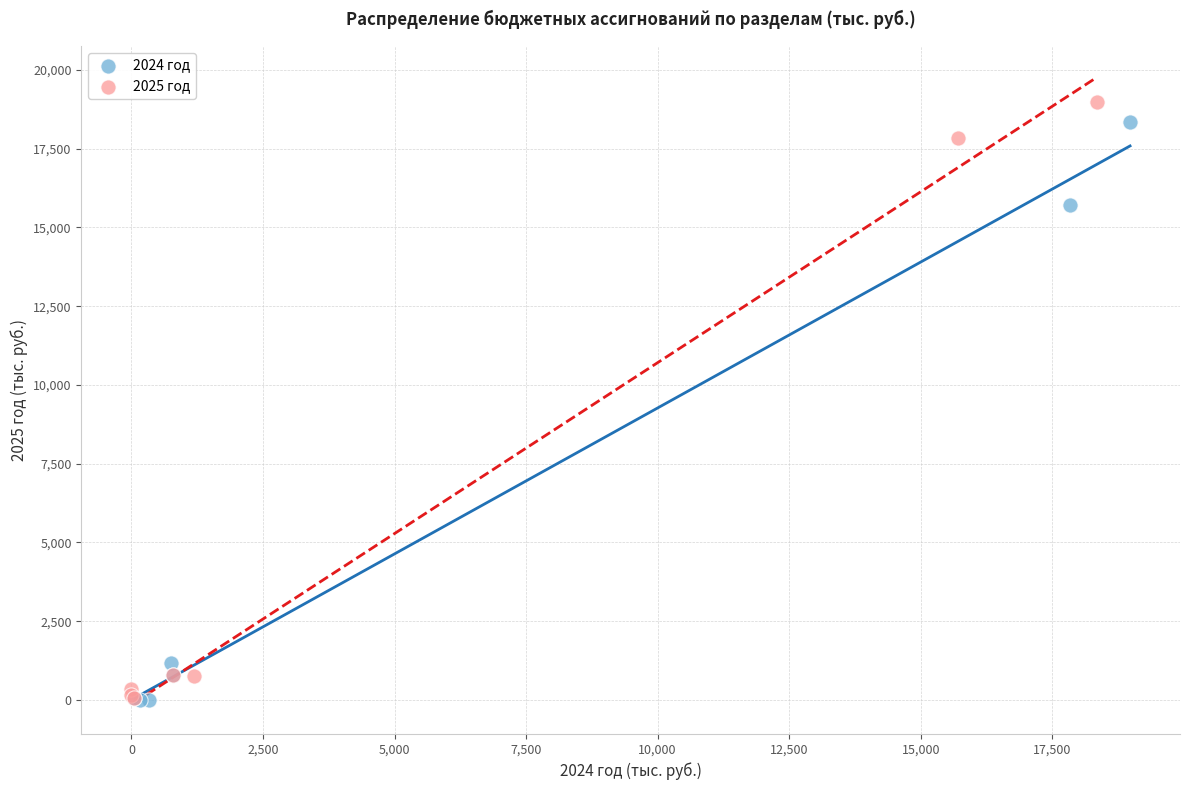

Which series has the largest Y range (max minus min)?

2025 год